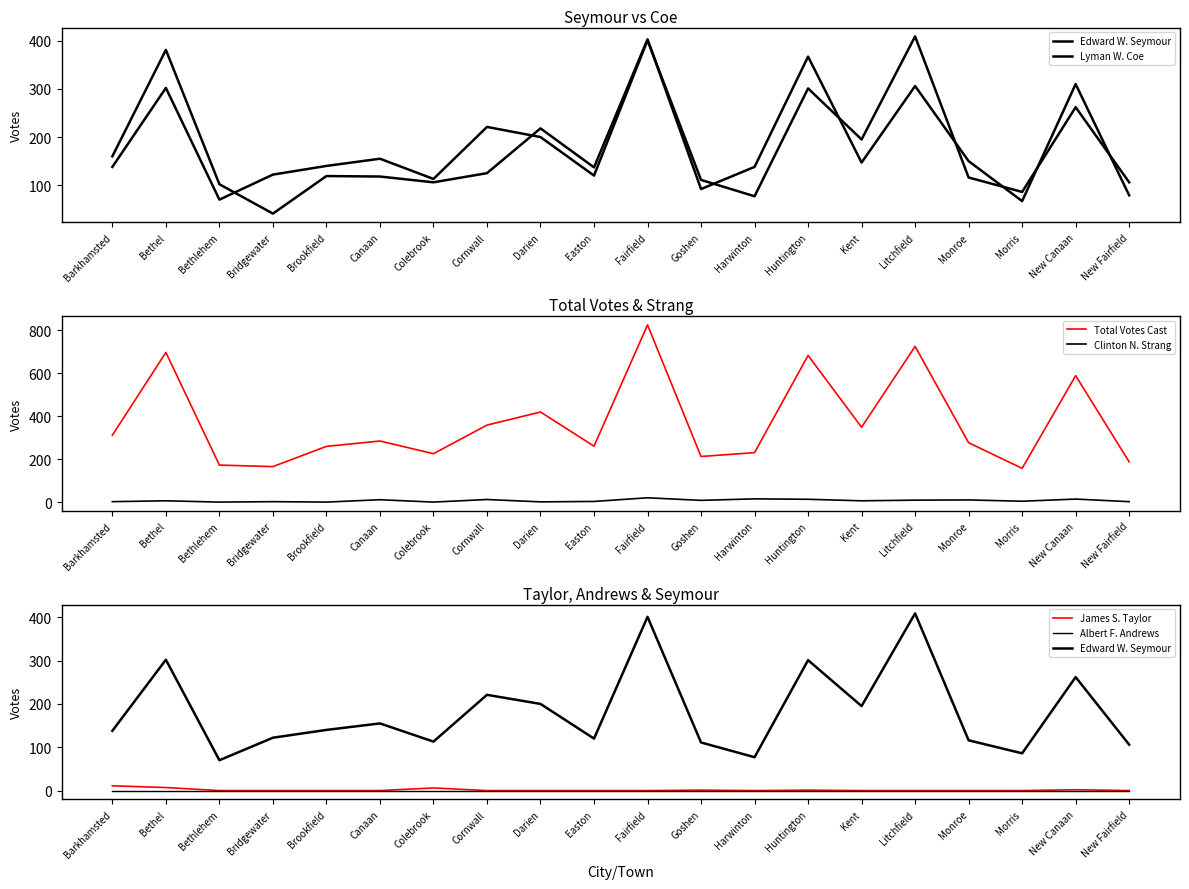

What is the difference between the second highest and second lowest values in the Clinton N. Strang series?

15